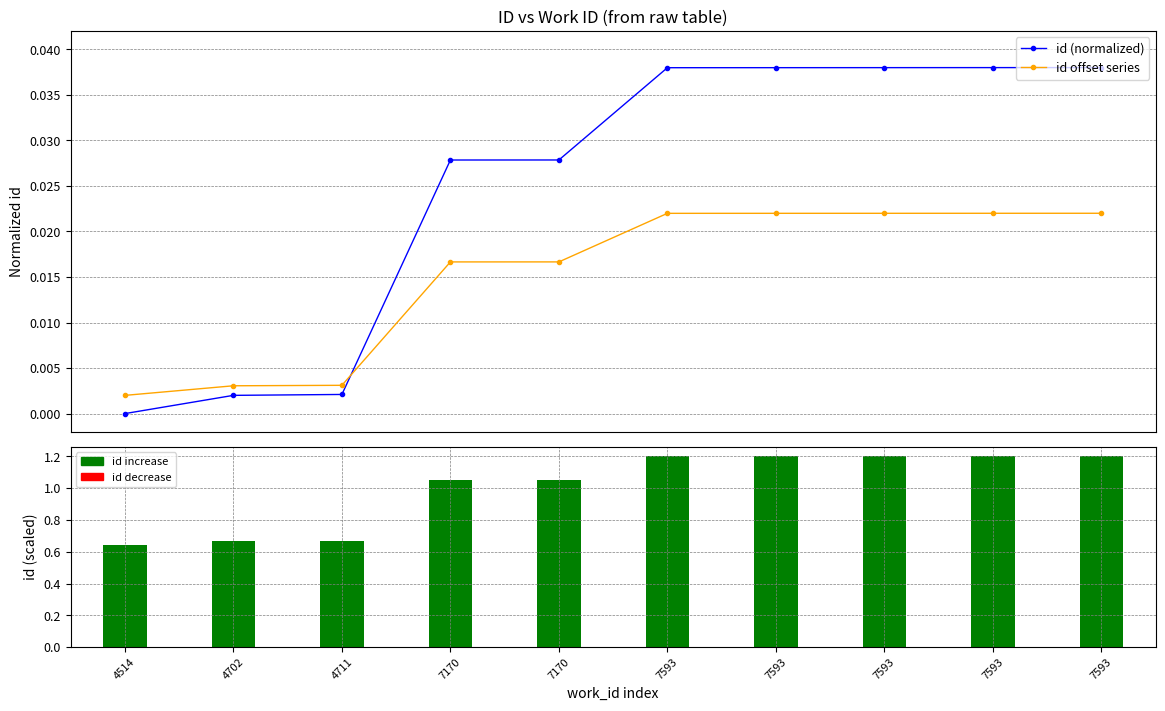

Which series has the largest range (max minus min)?

id (normalized)